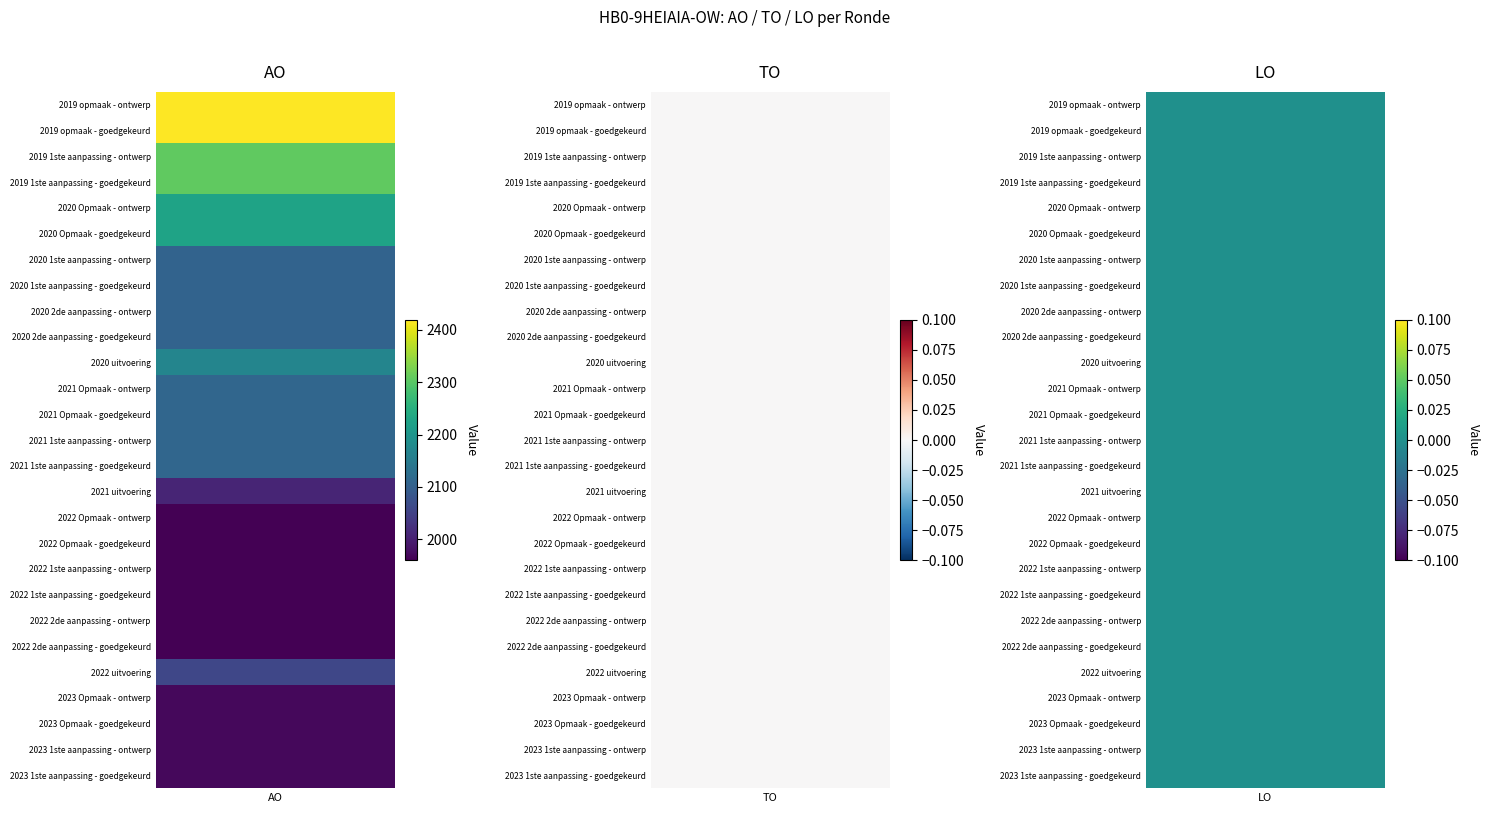

What is the difference between the 2022 Opmaak - goedgekeurd values at AO and TO?

1960